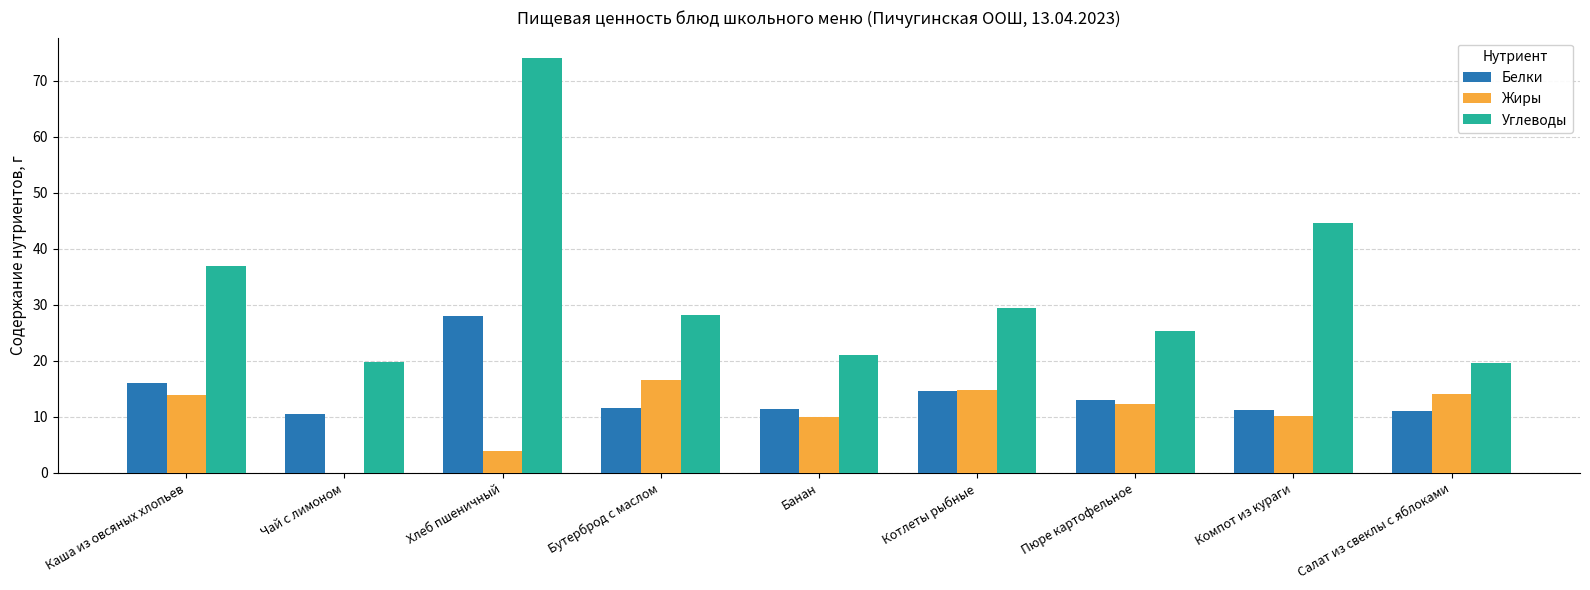

How many groups of bars are there?

9